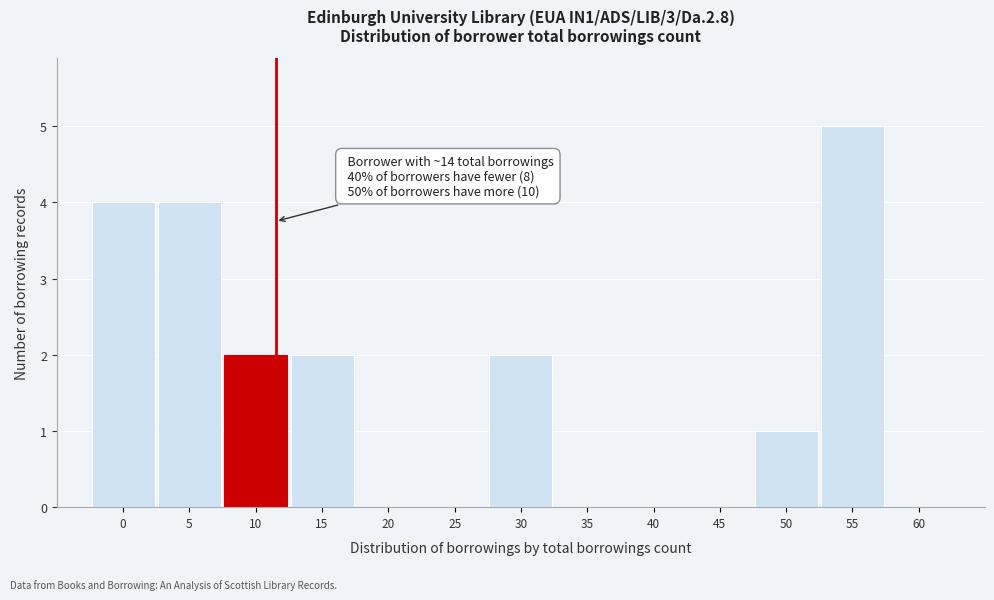

Reading left to right, extract all data points from this chart.

0=4	5=4	10=2	15=2	20=0	25=0	30=2	35=0	40=0	45=0	50=1	55=5	60=0